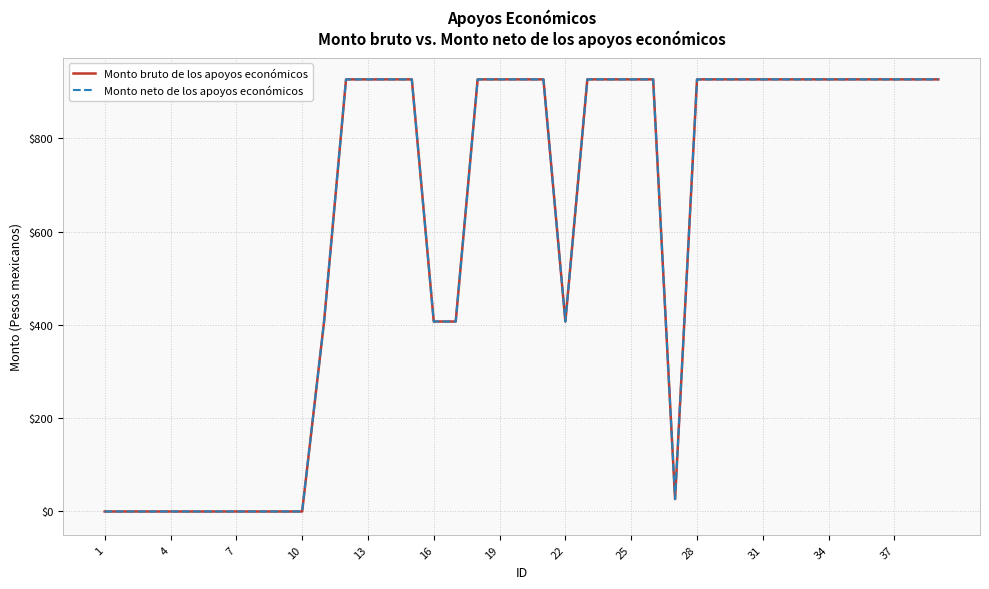

Does the chart display data point markers on the line(s)?

No